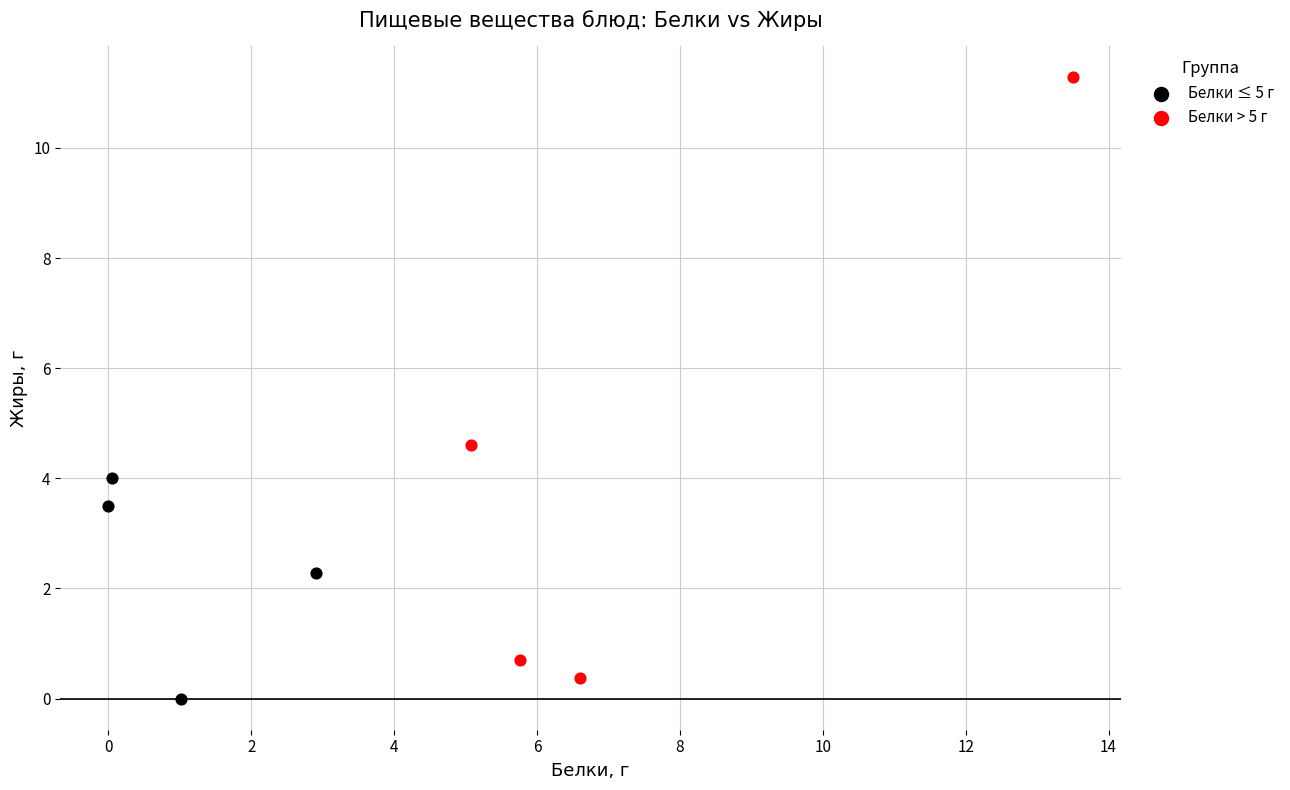

What are all the series names shown in the legend?

Белки ≤ 5 г, Белки > 5 г